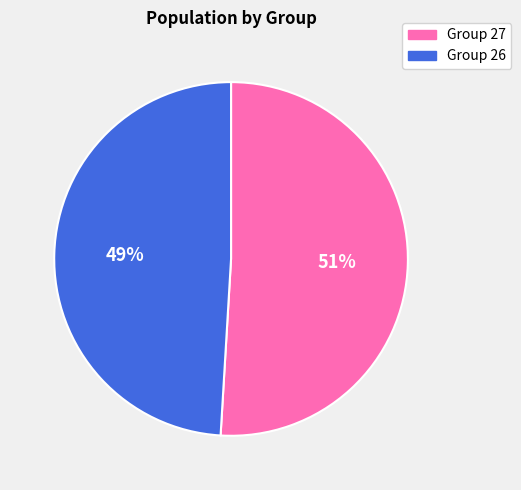

How many segments does this pie chart have?

2